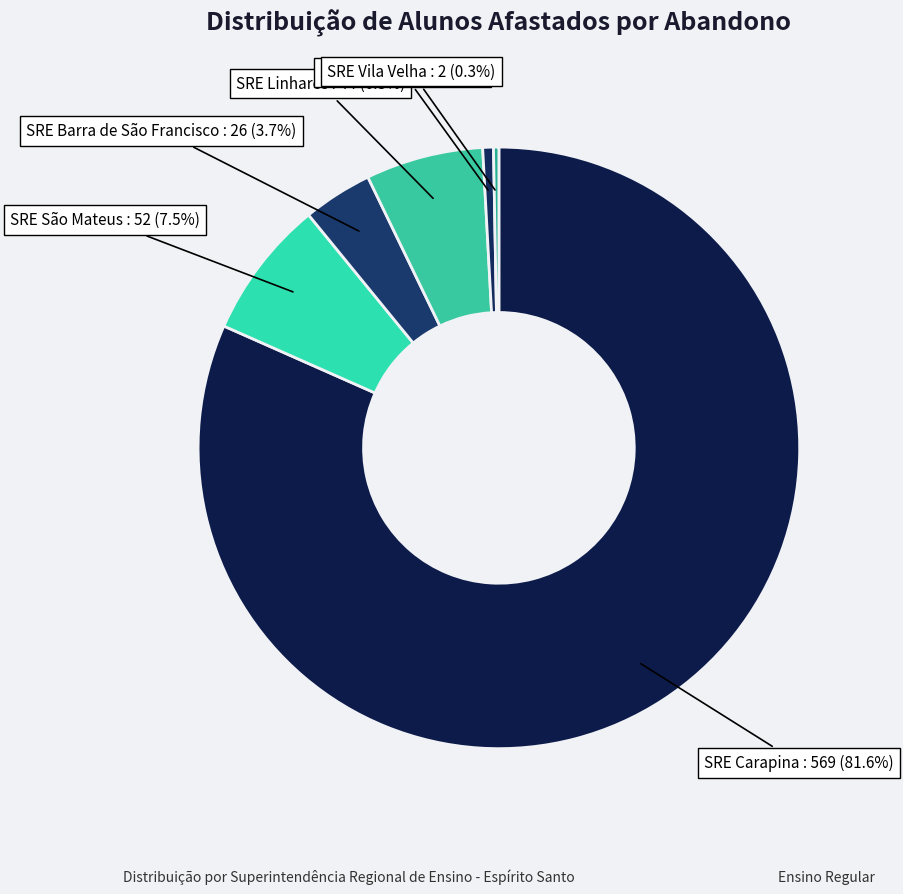

Is there any slice that represents more than half of the pie?

Yes